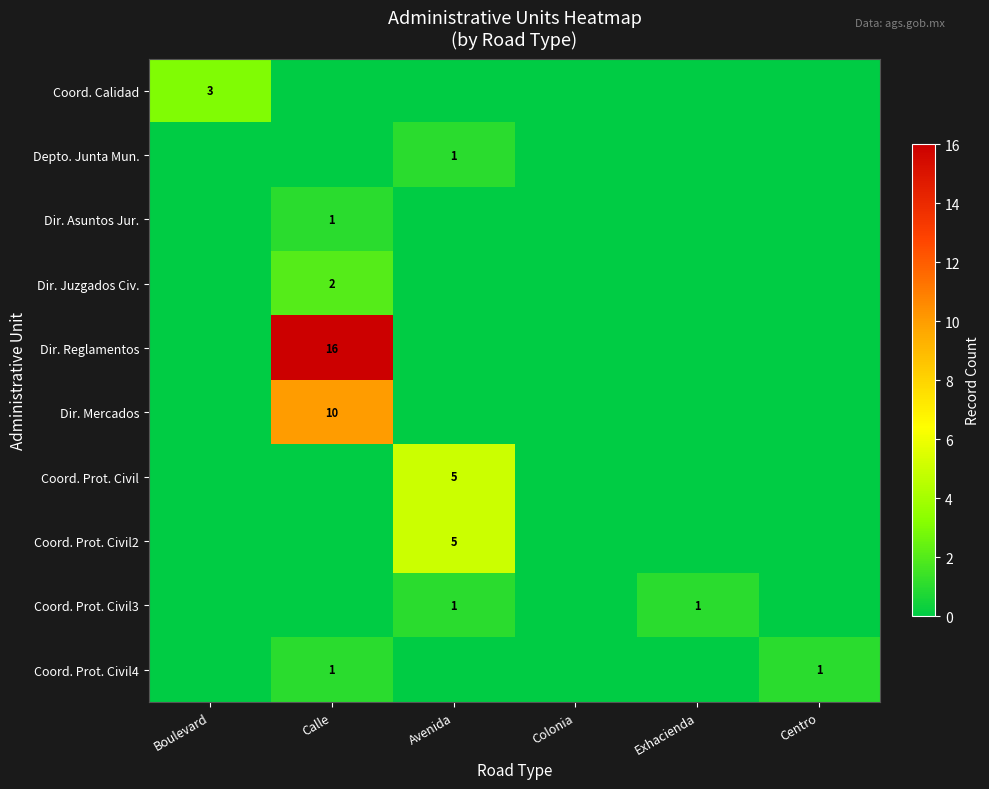

Is the value of Dir. Reglamentos at Exhacienda greater than the value of Dir. Juzgados Civ. at Colonia?

No